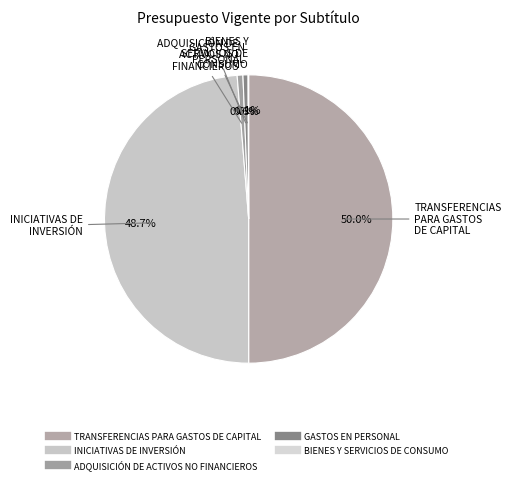

Which has a higher value, BIENES Y SERVICIOS DE CONSUMO or ADQUISICIÓN DE ACTIVOS NO FINANCIEROS?

ADQUISICIÓN DE ACTIVOS NO FINANCIEROS